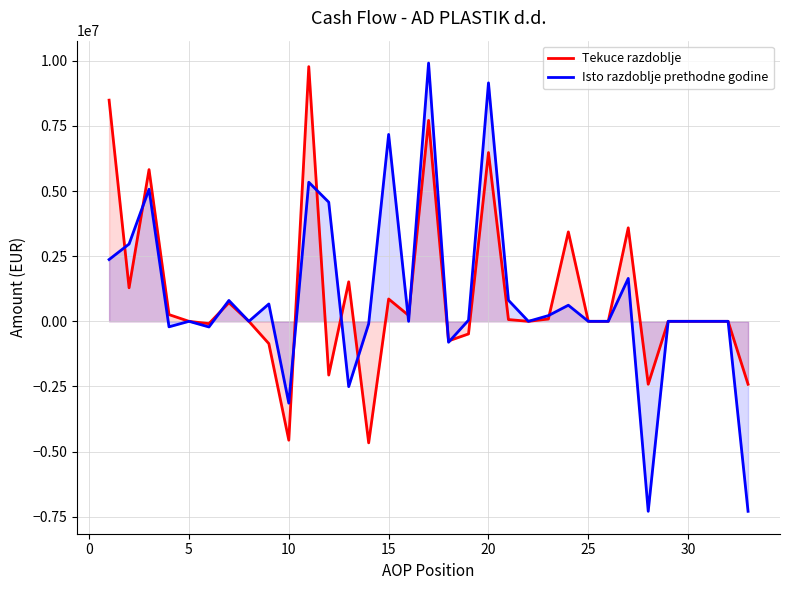

Reading left to right, extract all data points from this chart.

Tekuce razdoblje: 8486653	1286298	5821690	258004	0	-89855	714309	0	-856037	-4561813	9772951	-2062050	1516234	-4663349	857593	227472	7710901	-750909	-483435	6476557	67647	0	89039	3431557	0	0	3588243	-2414528	0	0	0	0	-2414528
Isto razdoblje prethodne godine: 2371162	2966251	5067796	-211270	0	-216534	800779	0	665763	-3140283	5337413	4571909	-2505510	-94056	7171475	0	9909322	-802828	43428	9149922	809401	0	219308	617862	0	0	1646571	-7290007	0	0	0	0	-7290007